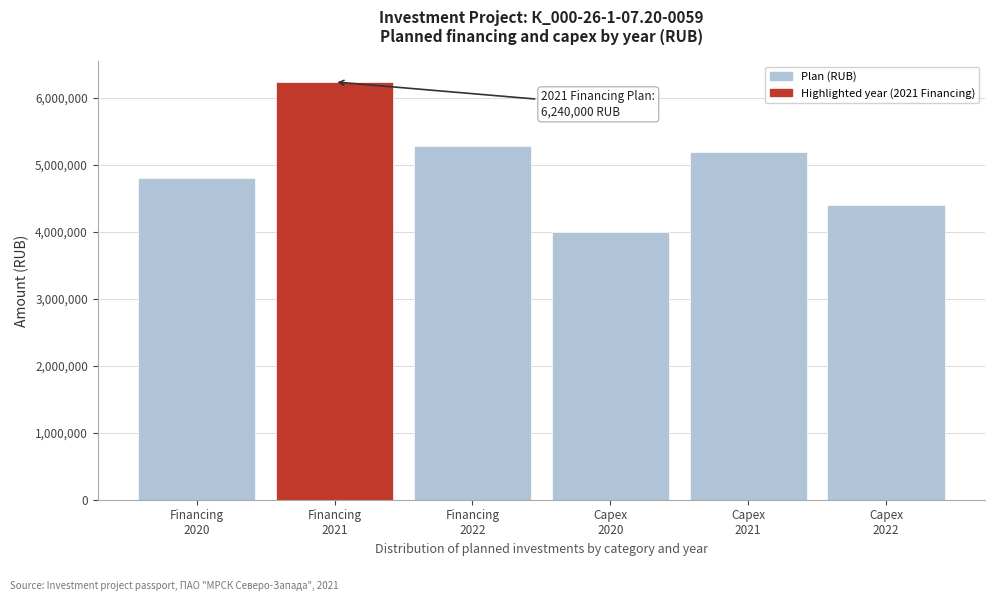

Reading left to right, list all the values displayed in this chart.

4800000	6240000	5280000	4000000	5200000	4400000